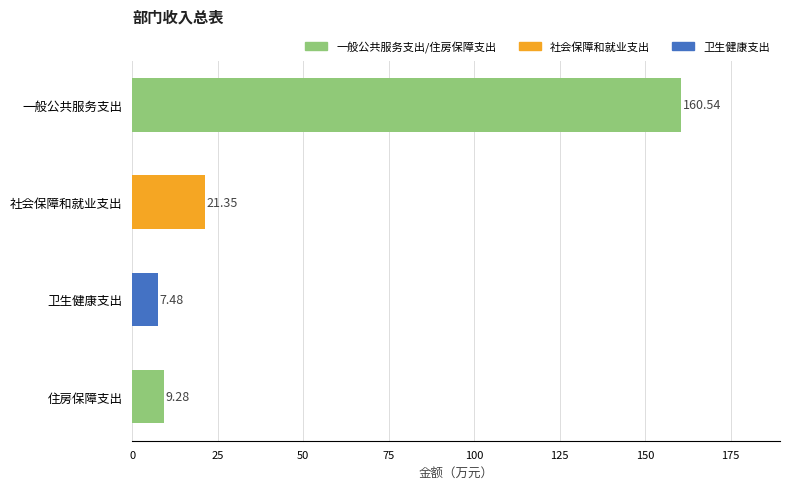

Where is the data nearest to the value 84?

社会保障和就业支出